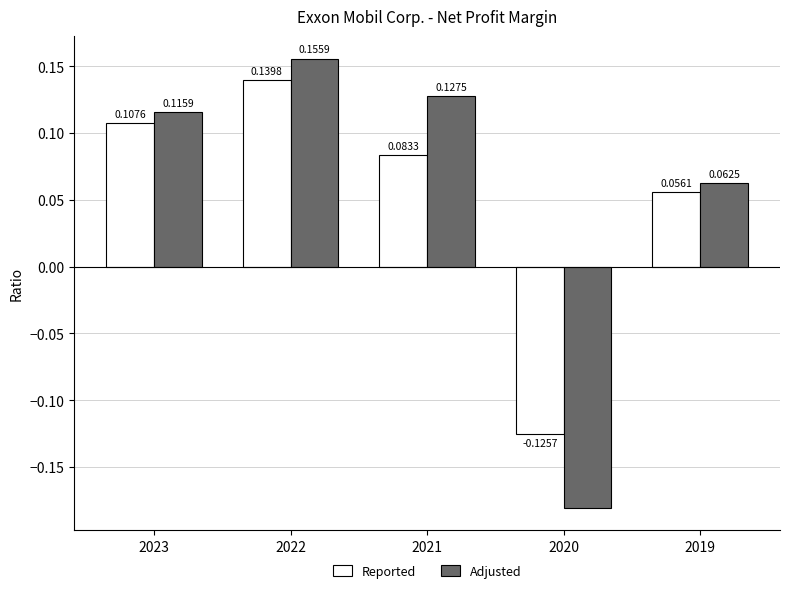

Which label corresponds to the smallest value in the chart?

2020